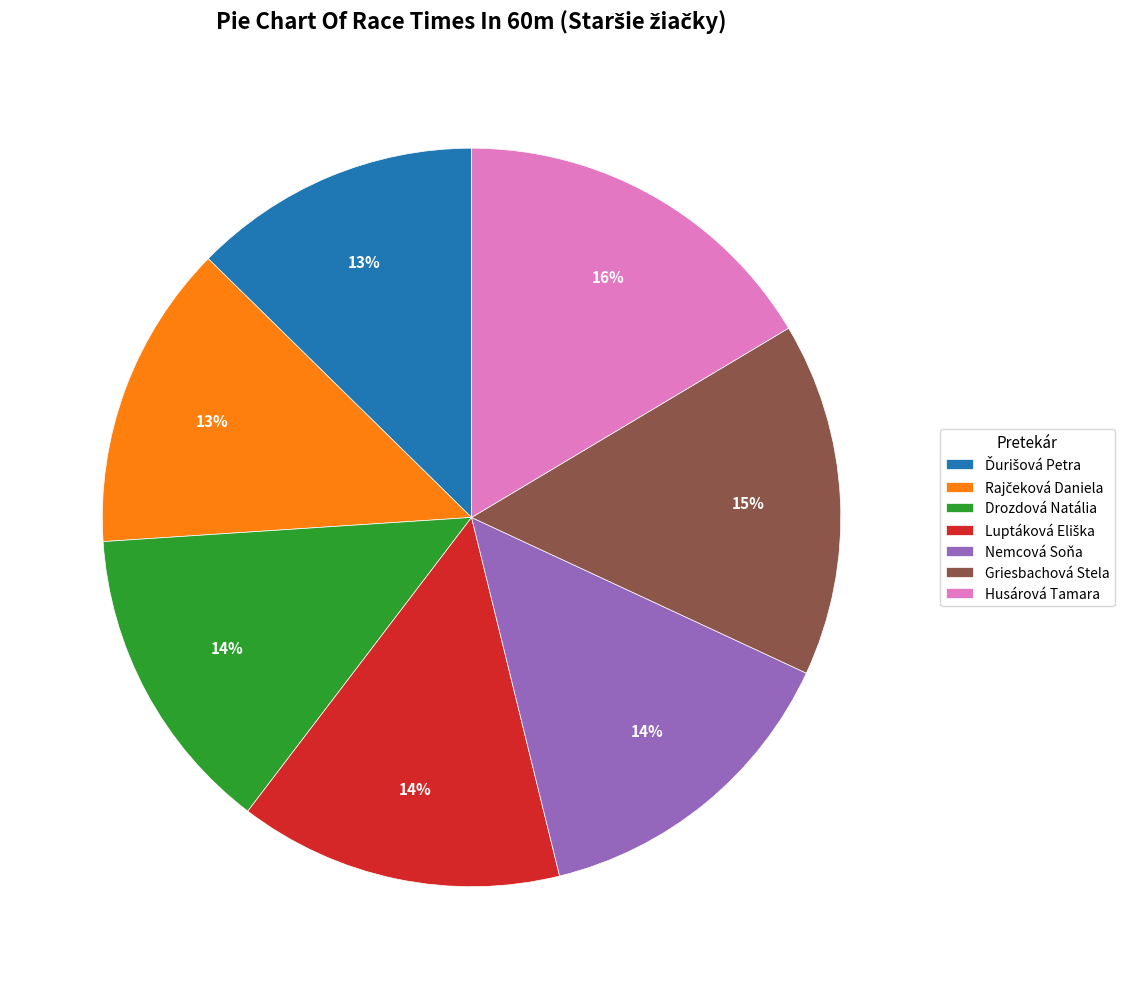

Is there any slice that represents more than half of the pie?

No